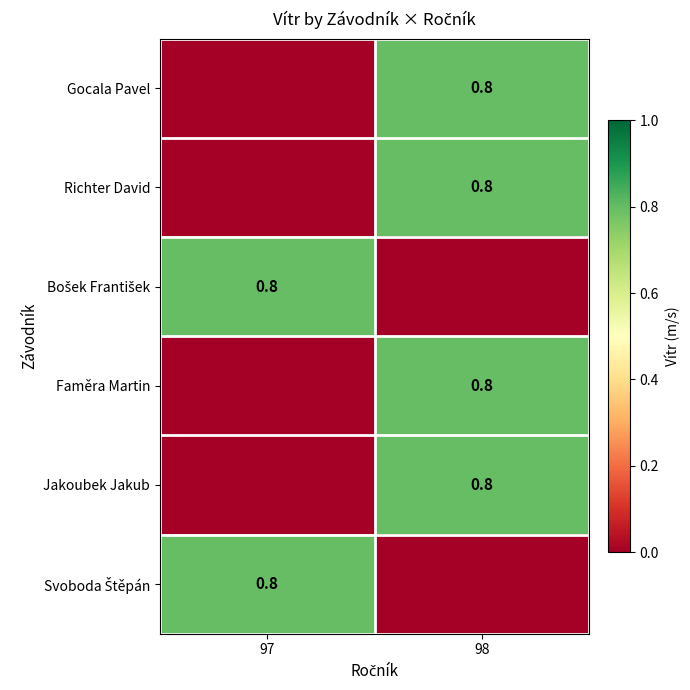

What is the spread (max minus min) of values at 98?

0.8